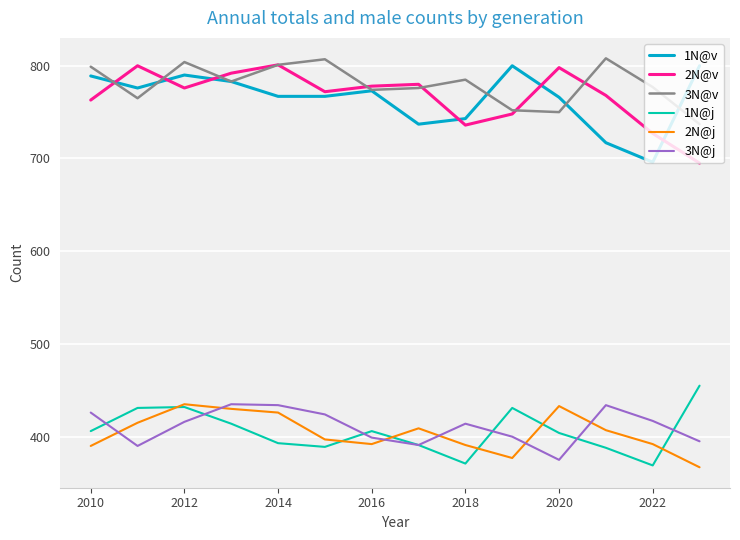

At how many categories does at least one series exceed 622?

14